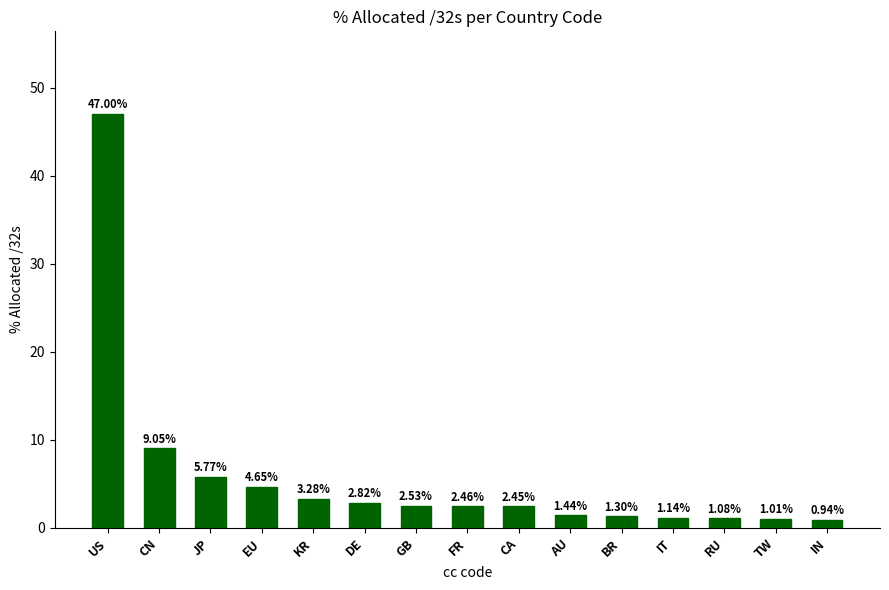

What is the difference between the second highest and minimum values?

8.1